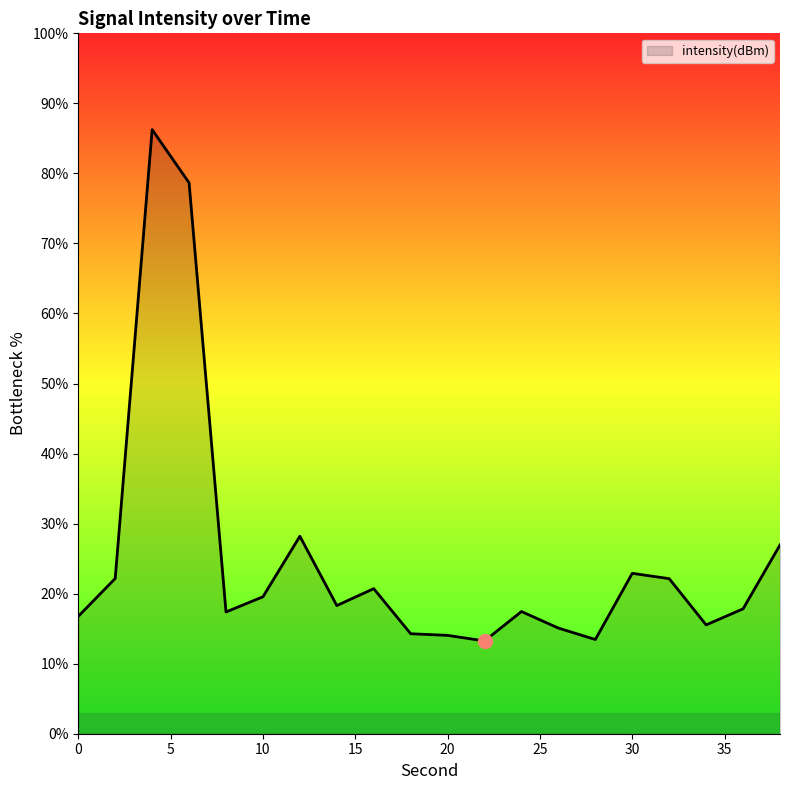

What is the greatest value displayed?

86.3